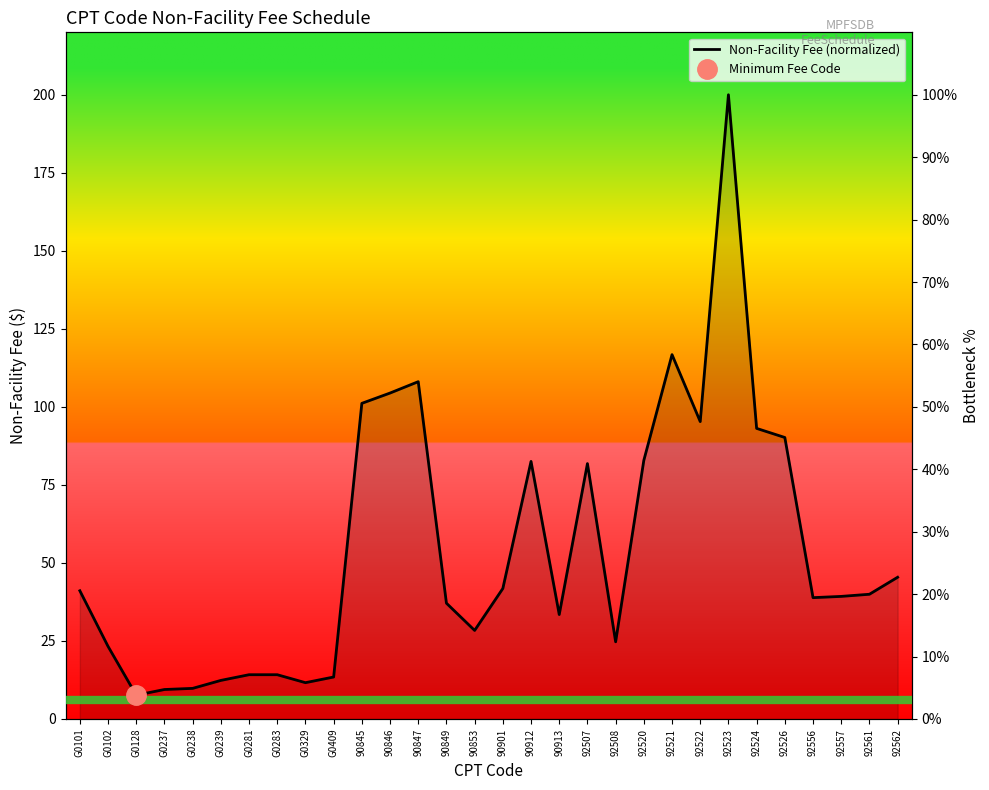

What value does the data have at 92522?

47.6